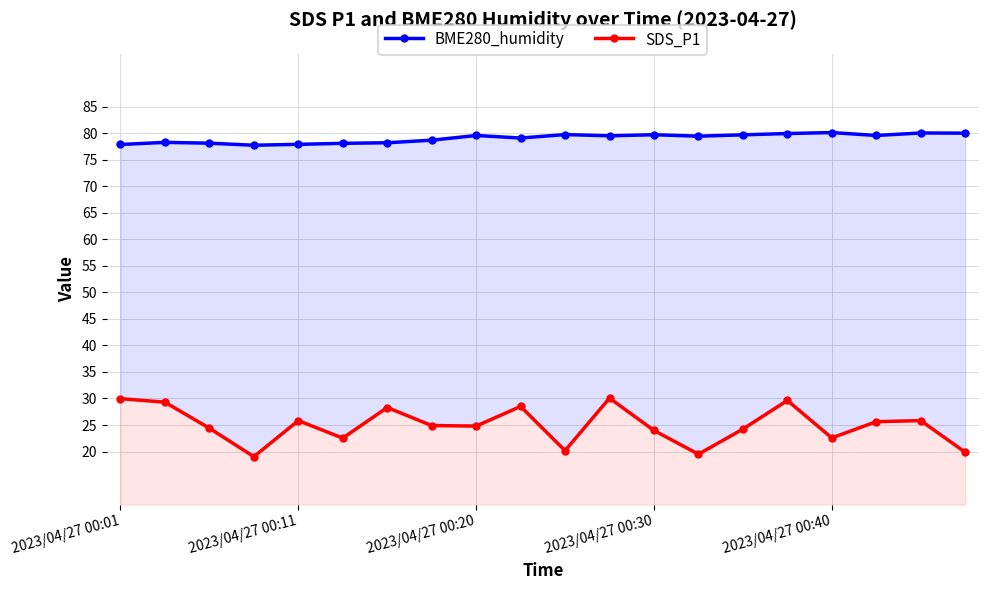

True or false: SDS_P1 and BME280_humidity intersect in this chart.

False